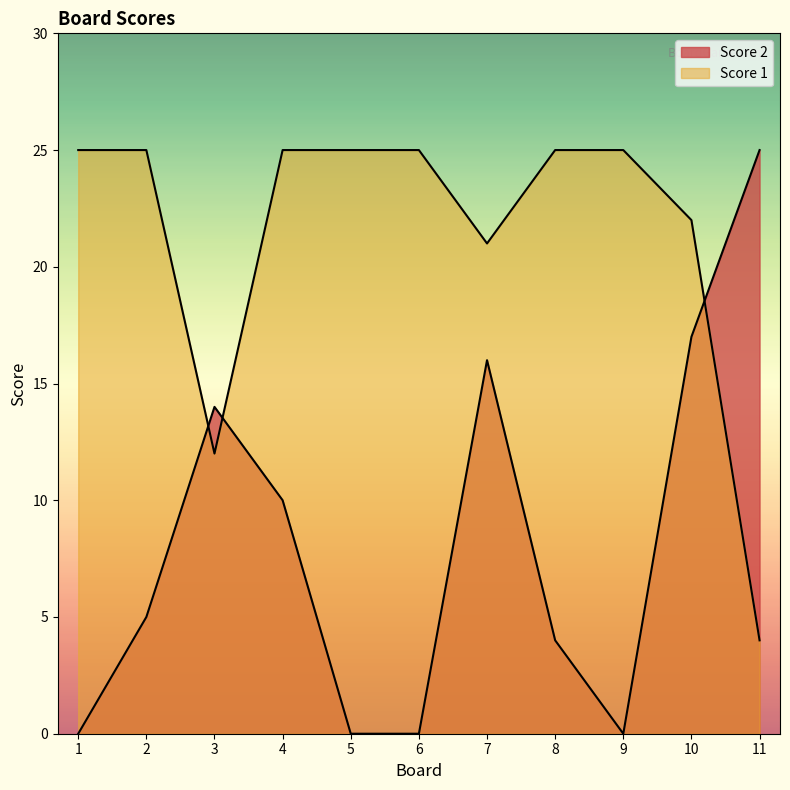

At 2, list the series in order from smallest to largest.

Score 2, Score 1